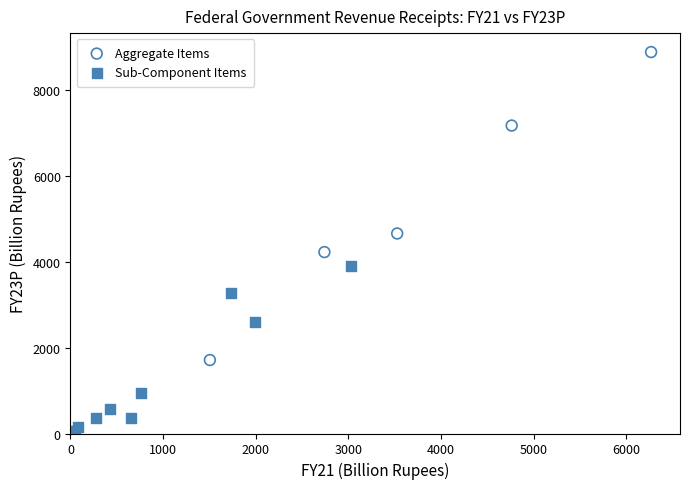

What are all the series names shown in the legend?

Aggregate Items, Sub-Component Items